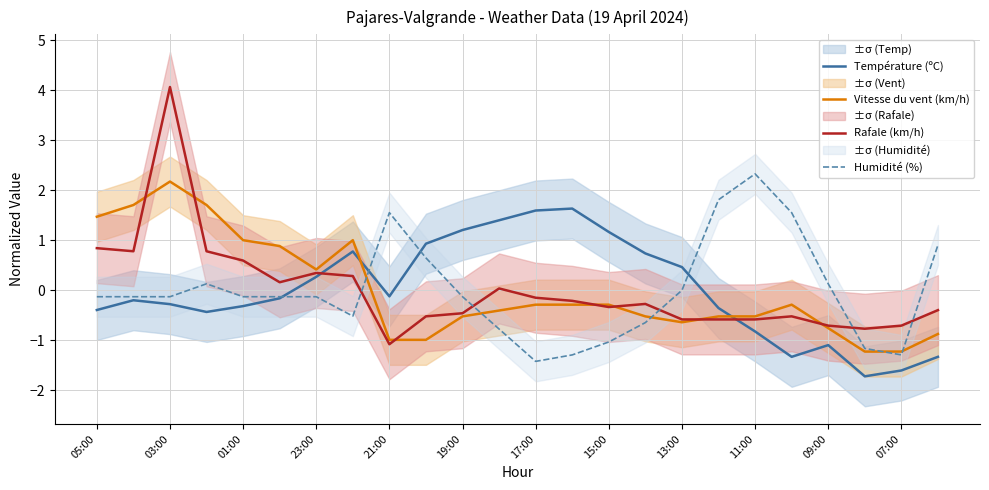

At how many categories does at least one series exceed 0?

22